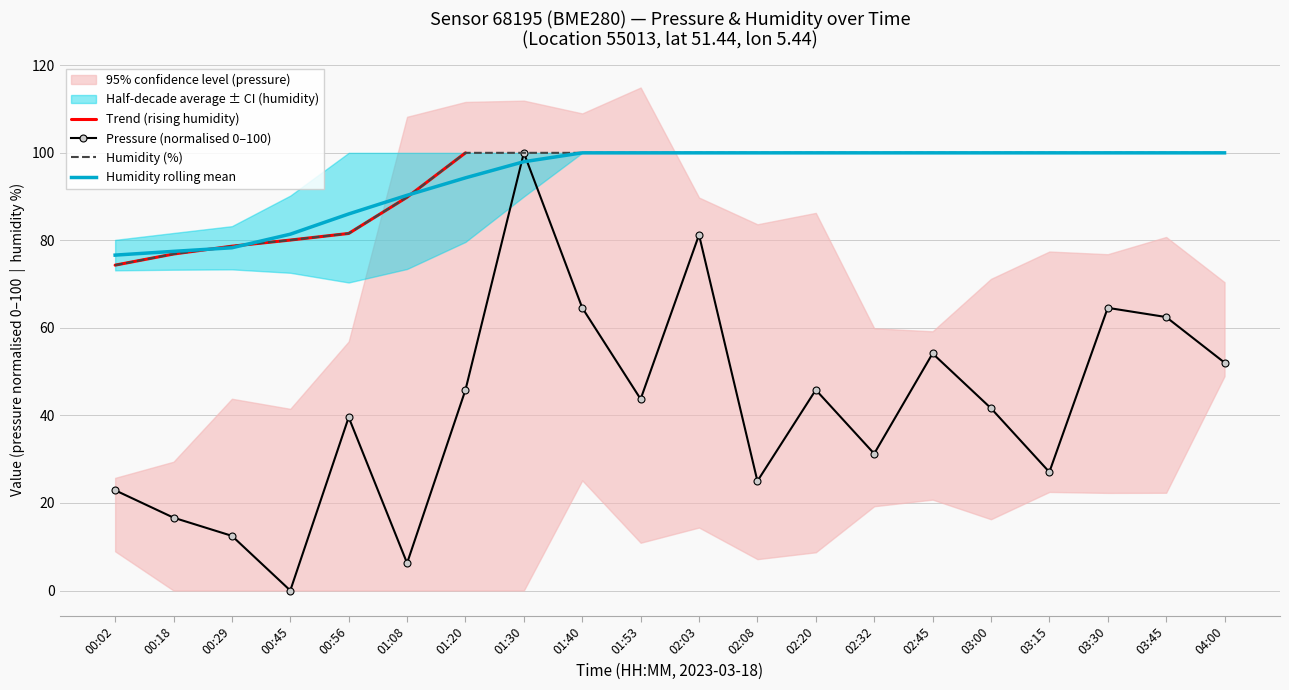

In pressure, how many points are higher than both neighbors (excluding endpoints)?

6